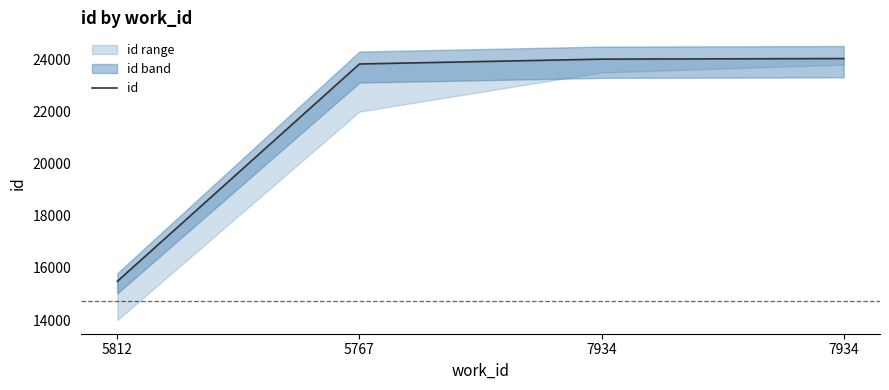

How many categories are shown in the chart?

4